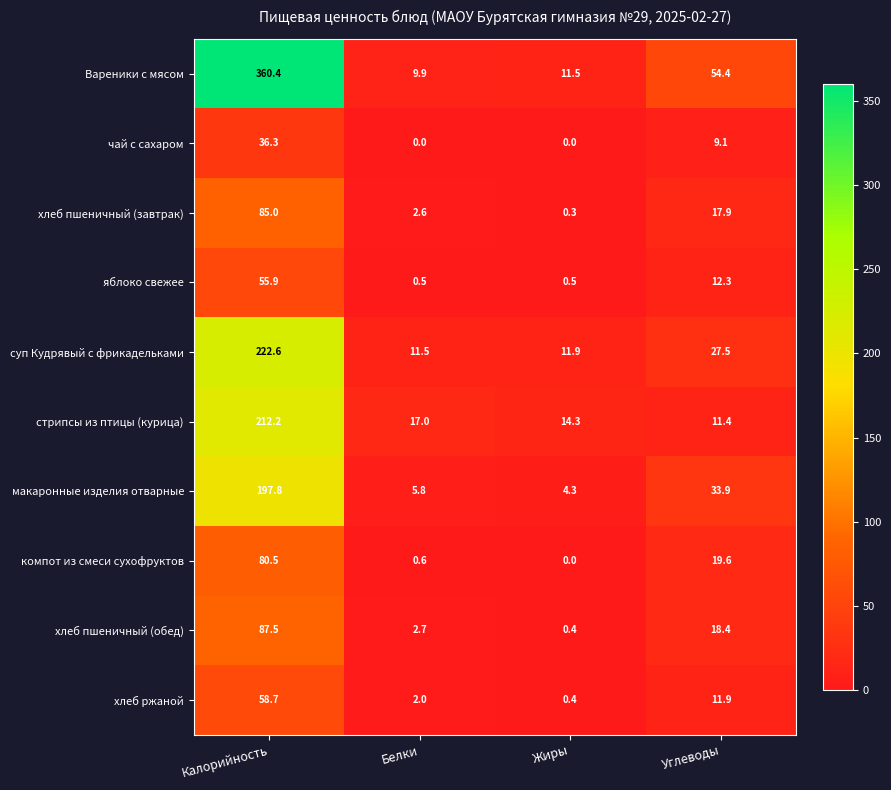

At which category is the sum across all series the highest?

Калорийность